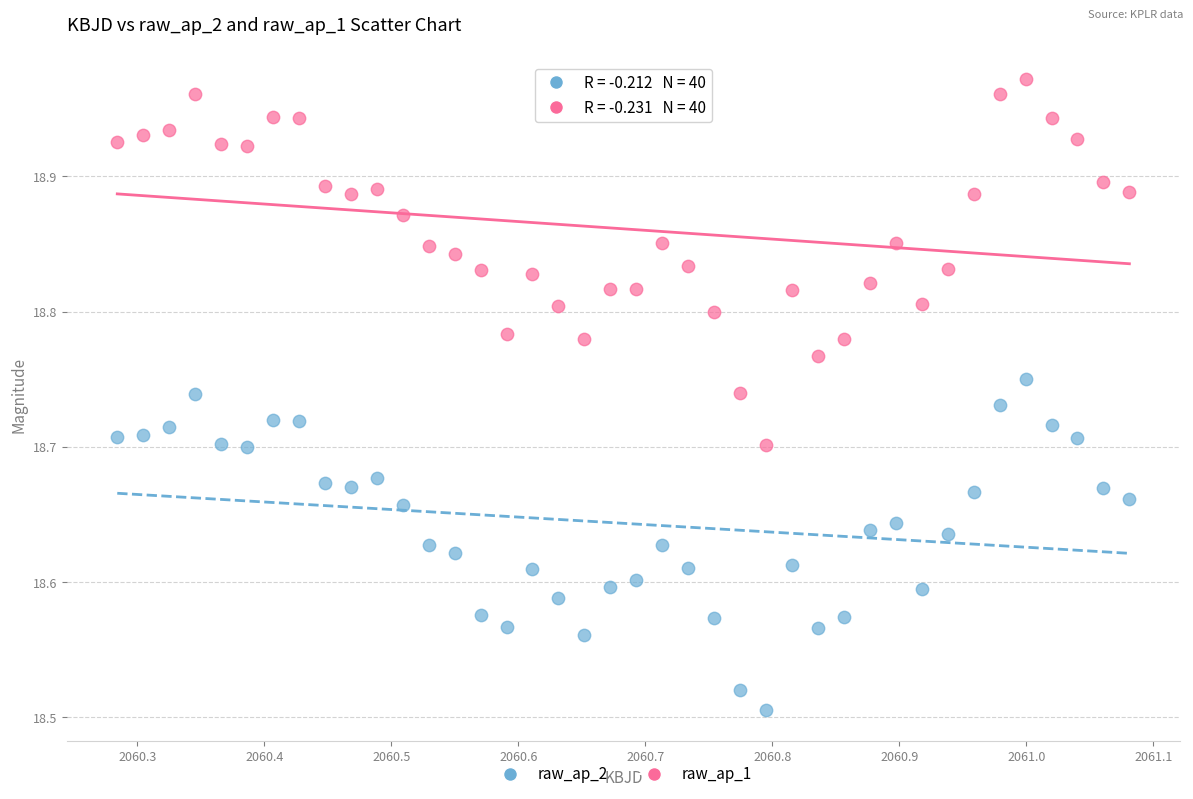

Which series contains the highest Y value?

raw_ap_1